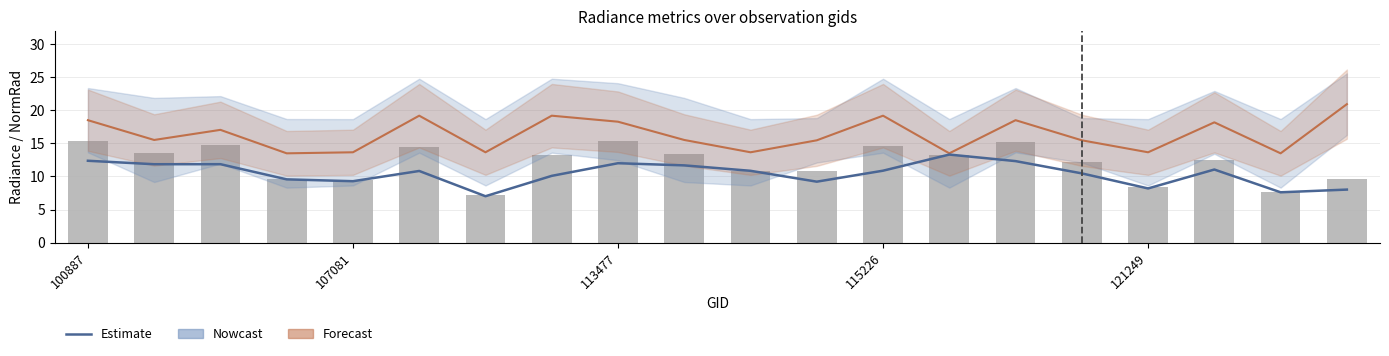

Reading left to right, extract all data points from this chart.

rade9_aggzone_norm: 12.4	11.9	11.9	9.6	9.3	10.8	7.0	10.1	12.0	11.7	10.9	9.2	10.9	13.3	12.3	10.5	8.2	11.1	7.6	8.0
rade9_bin_mdn: 18.5	15.5	17.0	13.5	13.7	19.2	13.7	19.2	18.3	15.5	13.7	15.5	19.2	13.5	18.5	15.5	13.7	18.2	13.5	20.9
dnbrad: 15.3	13.6	14.7	9.6	9.4	14.5	7.2	13.2	15.4	13.4	10.8	10.8	14.6	13.3	15.3	12.2	8.4	12.4	7.6	9.6